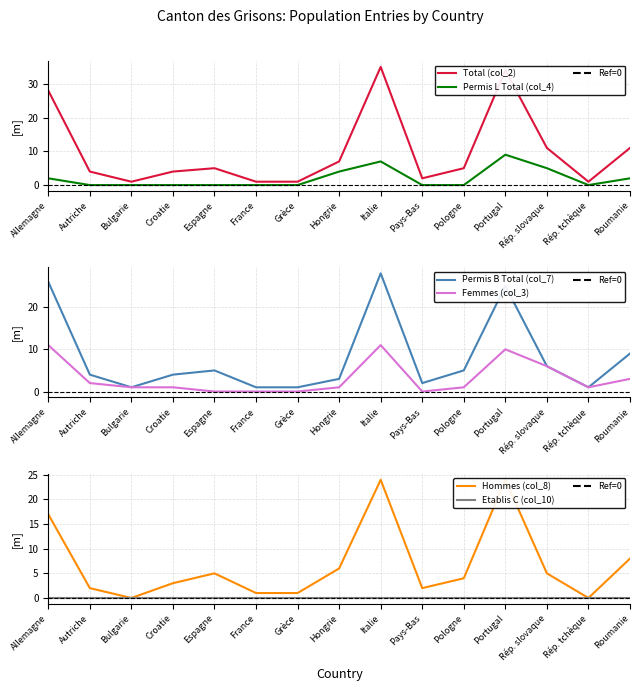

What is the difference between the highest and lowest values at Espagne?

5